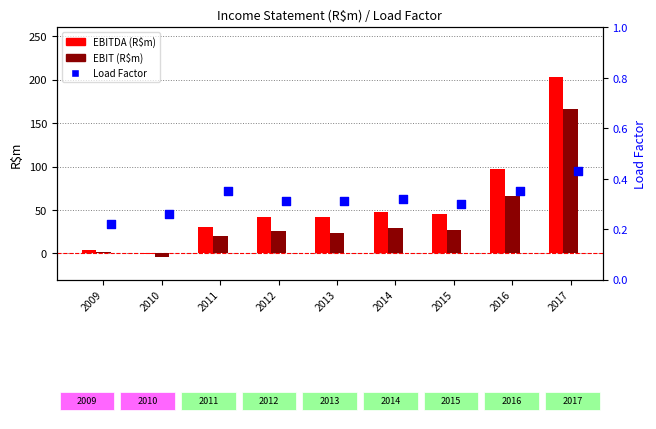

Which series contains the highest Y value?

EBITDA